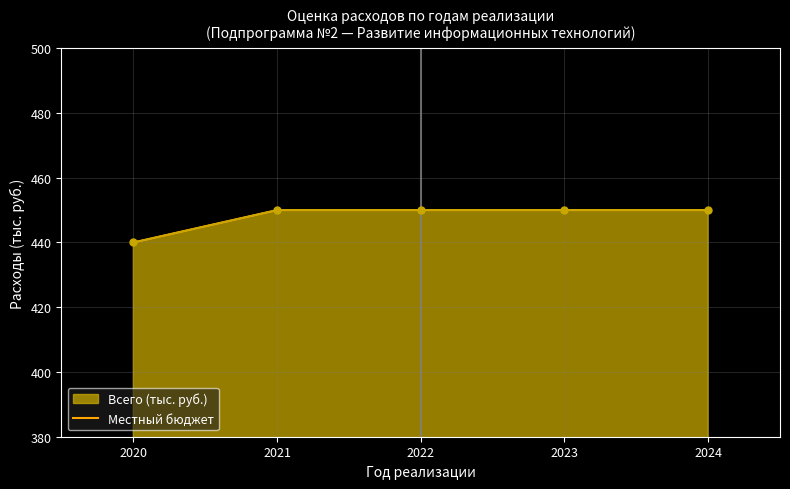

What is the smallest value displayed?

440